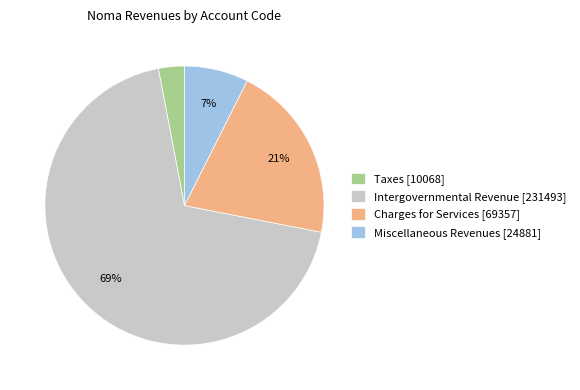

What is the largest slice in the pie chart?

Intergovernmental Revenue